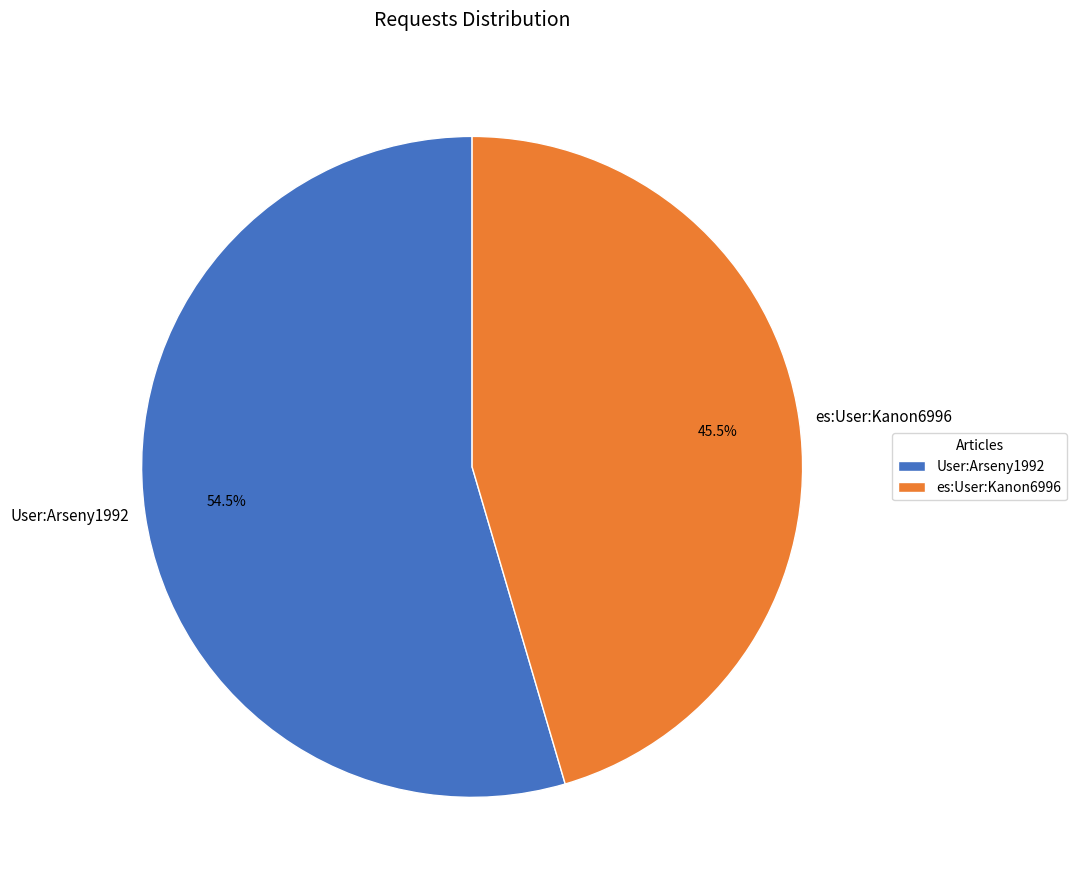

Which has a higher value, User:Arseny1992 or es:User:Kanon6996?

User:Arseny1992